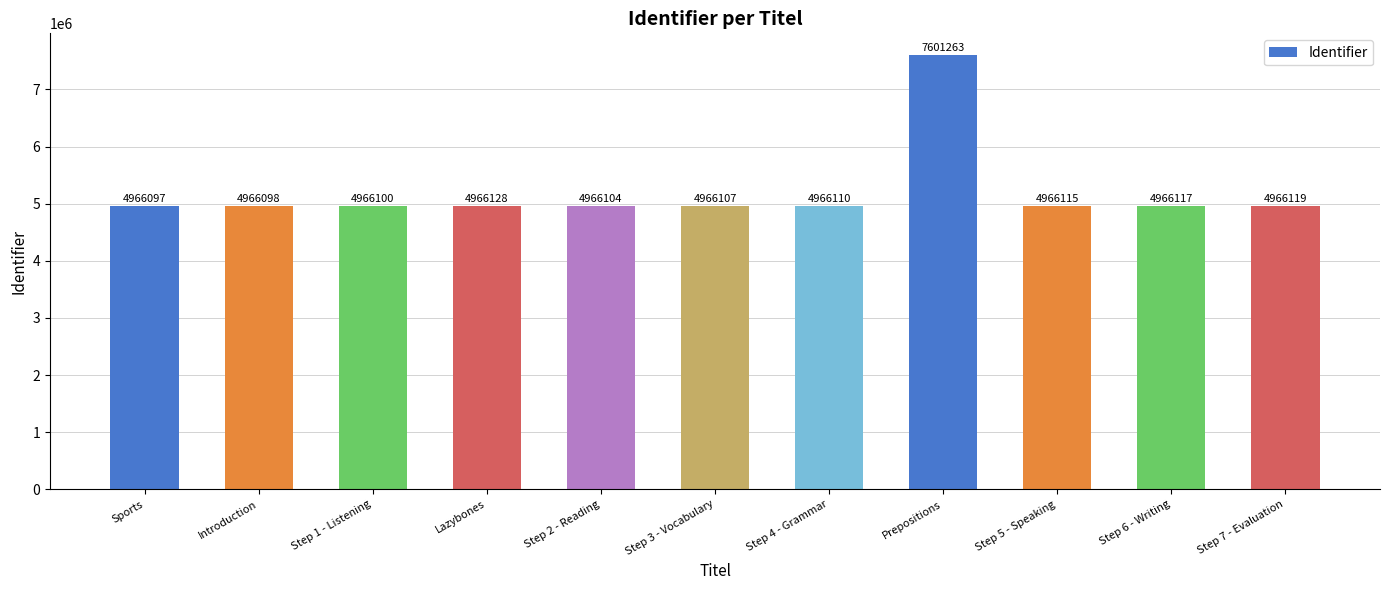

What is the change in value from Introduction to Step 6 - Writing?

+19